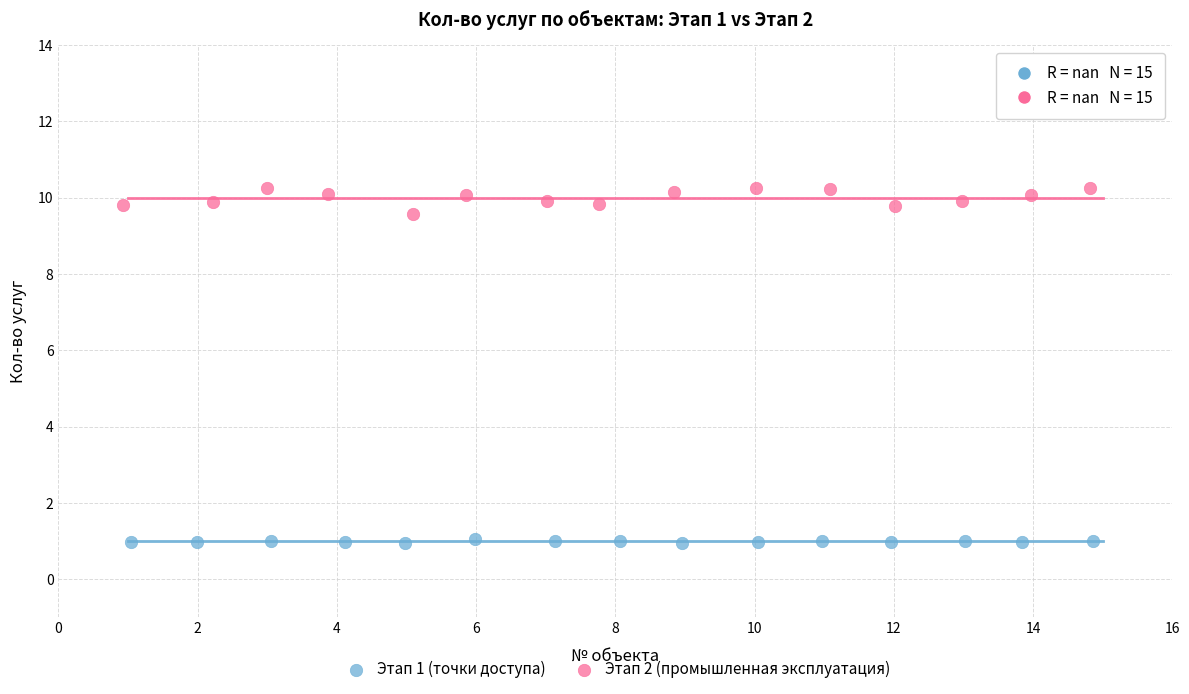

Which series contains the highest Y value?

Этап 2 (промышленная эксплуатация)